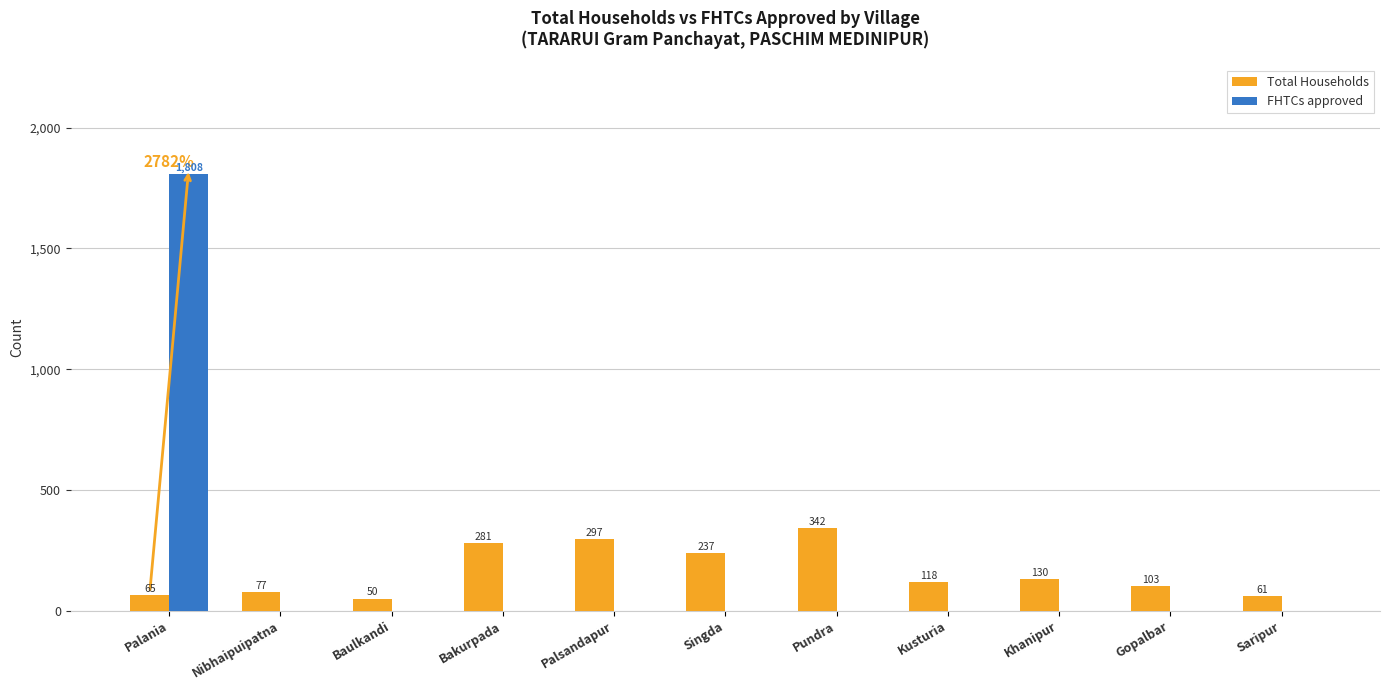

Which category has the highest value in the FHTCs approved series?

Palania